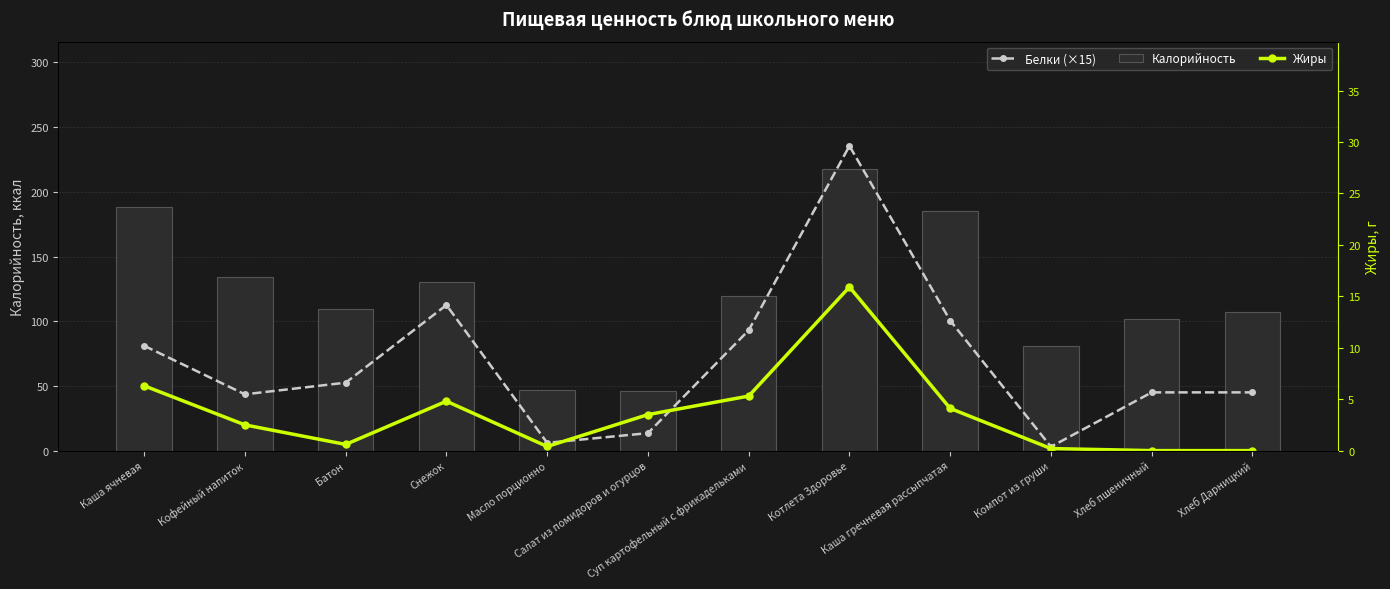

How many distinct data groups are displayed?

3